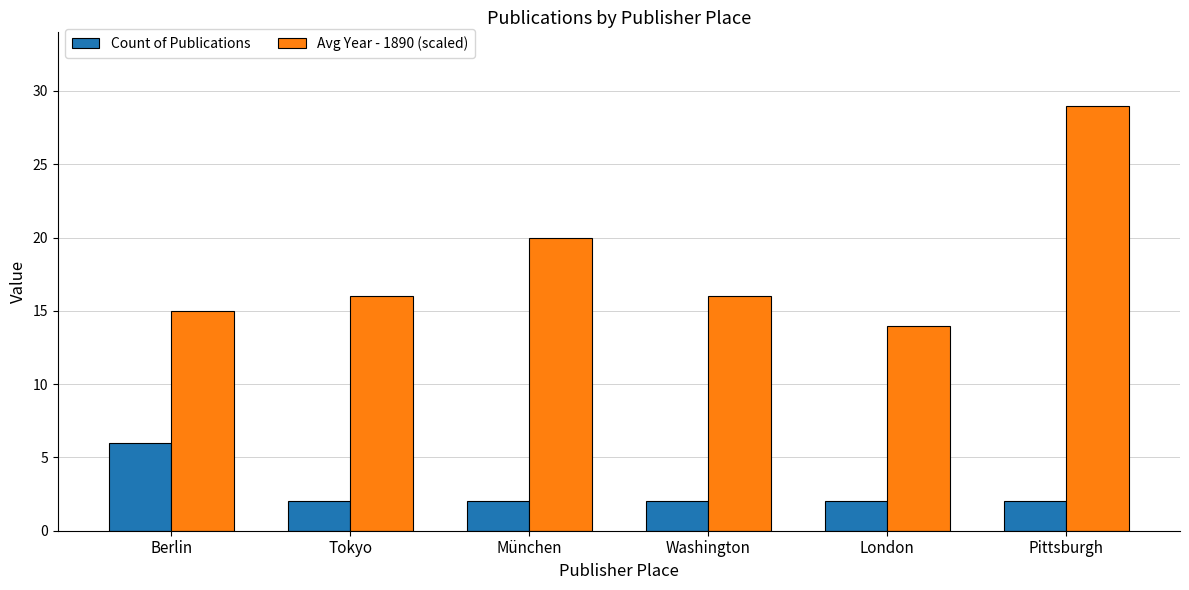

Which series has the widest spread of values?

Avg Year - 1890 (scaled)